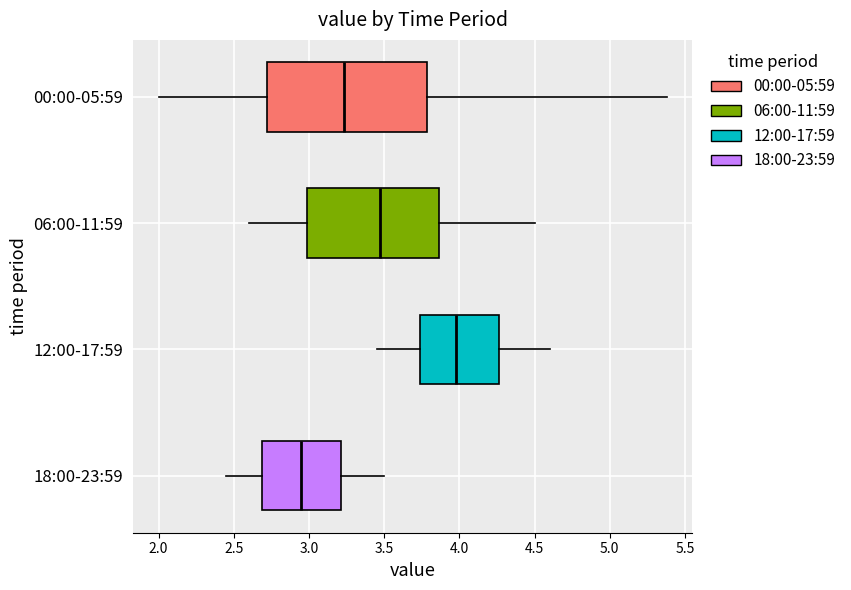

Which box's median line is the furthest to the right?

12:00-17:59